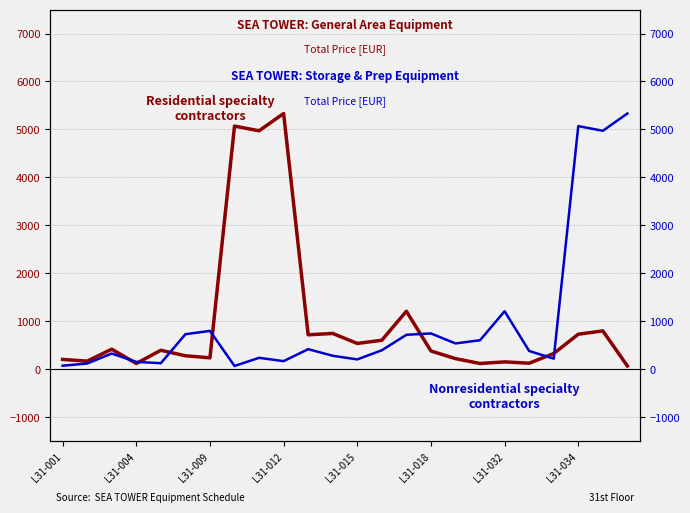

Is it true that Nonresidential specialty contractors equals 5069.4 at L31-034?

True